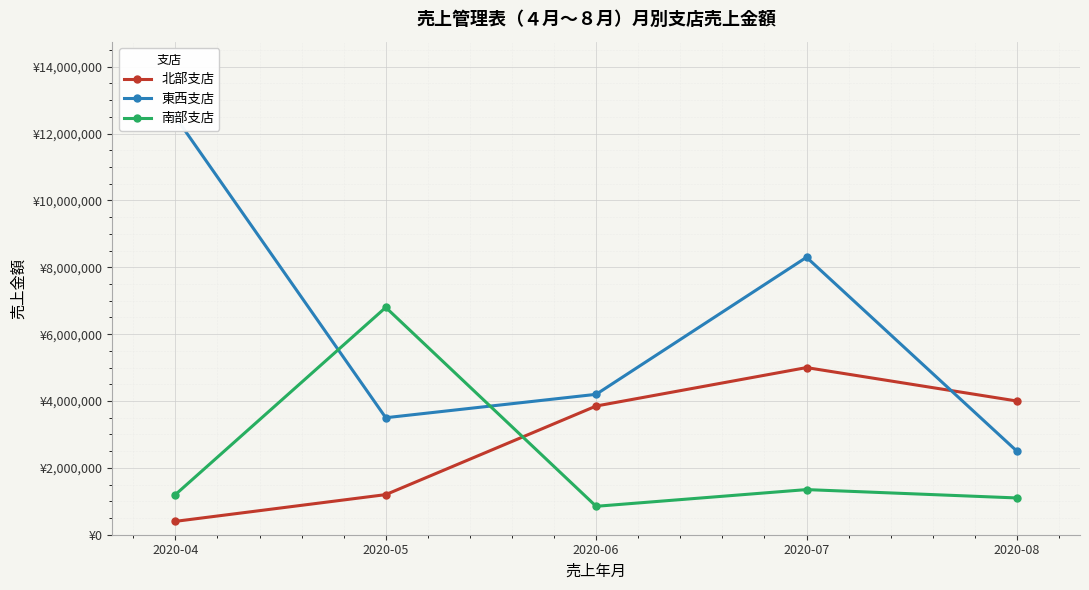

The value of 南部支店 at 2020-08 is 359610. True or false?

False